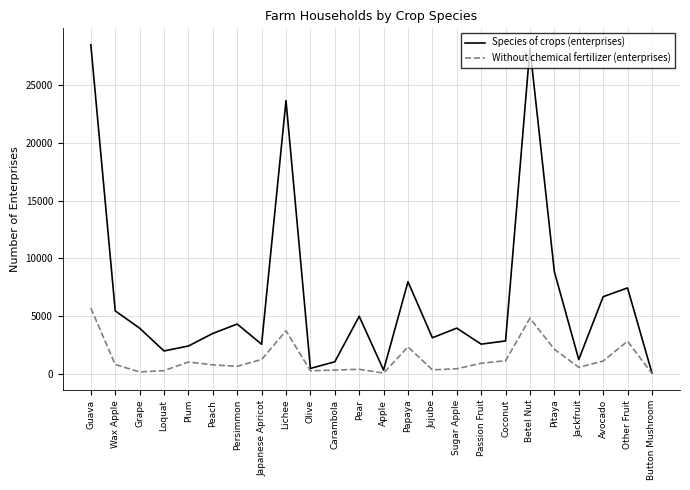

Read the Species of crops (enterprises) value at Grape, to the nearest 100.

4000